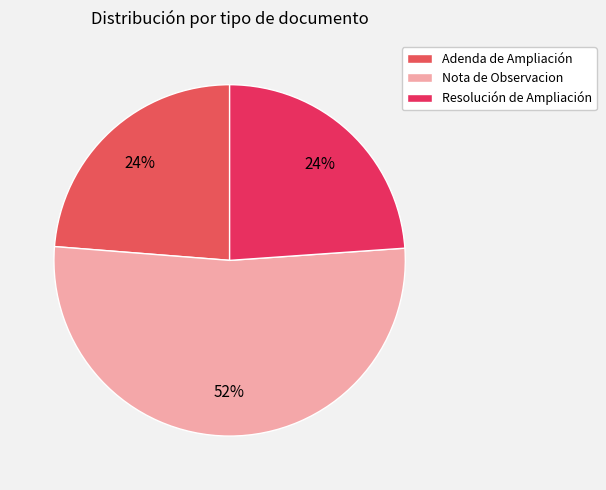

To the nearest percent, what is the combined percentage of Nota de Observacion and Resolución de Ampliación?

76%